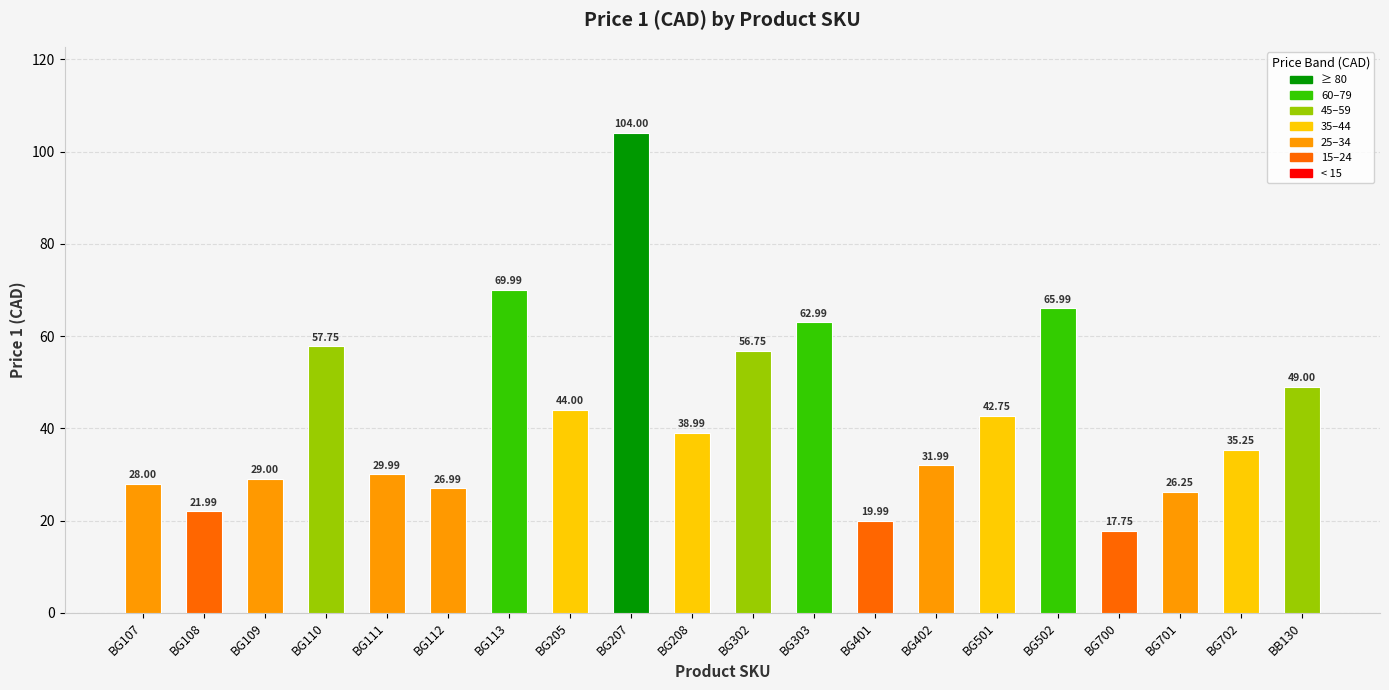

Which category has the highest value across all series?

BG207